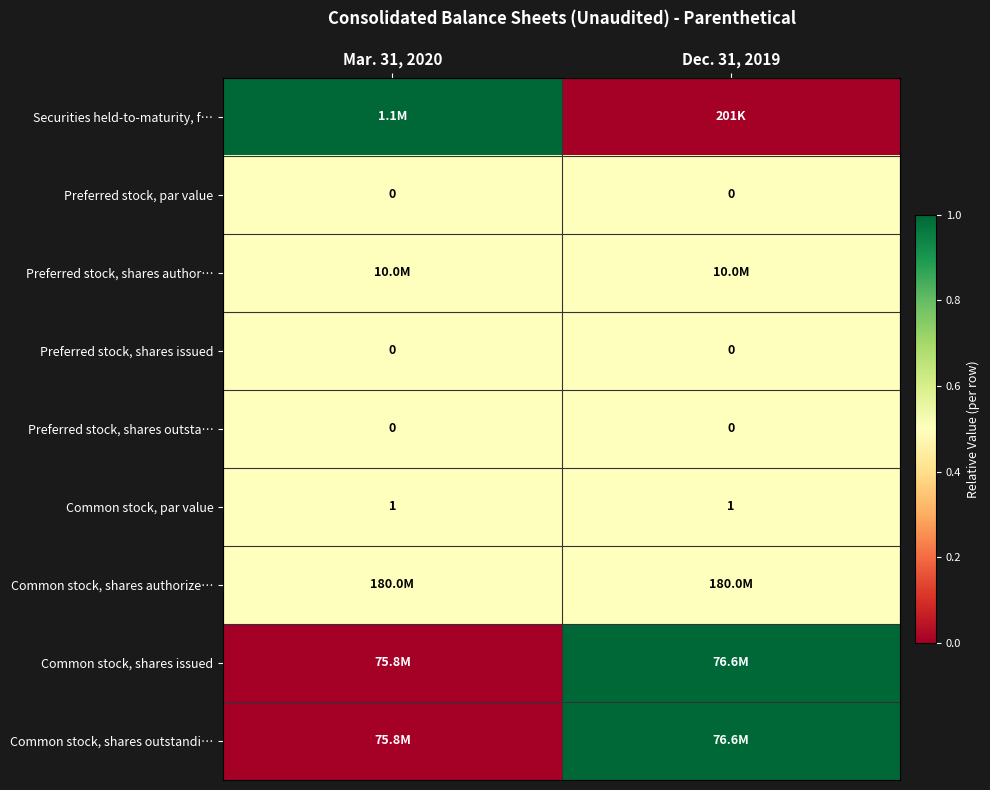

Is it true that Preferred stock, par value equals 0.0 at Mar. 31, 2020?

True